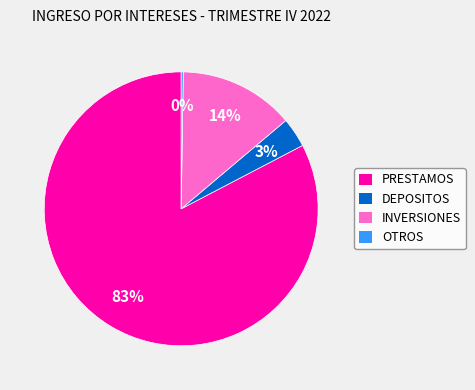

Which slice is the largest?

PRESTAMOS